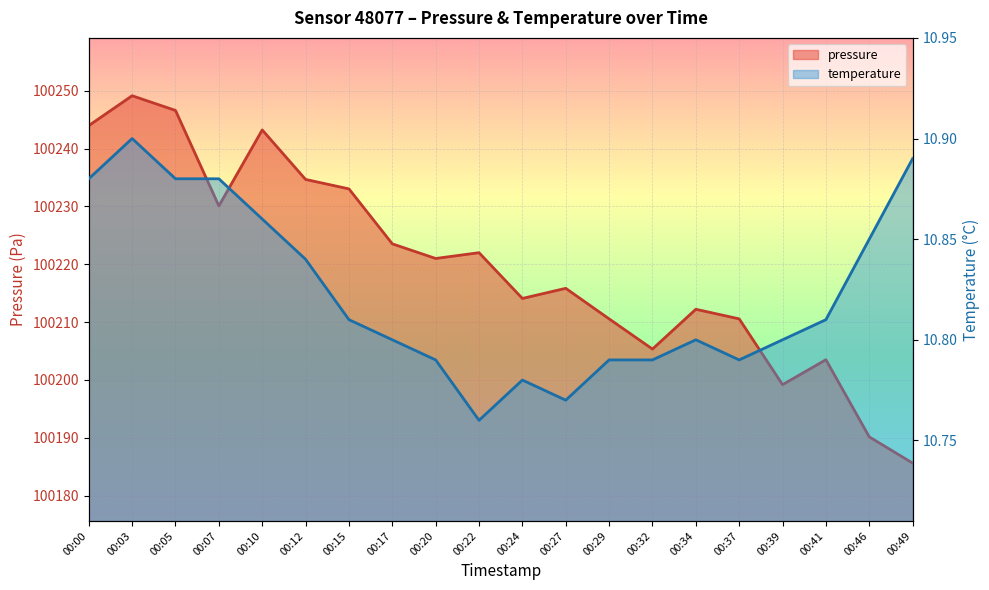

What is the difference between the maximum and minimum values in the pressure series?

63.5